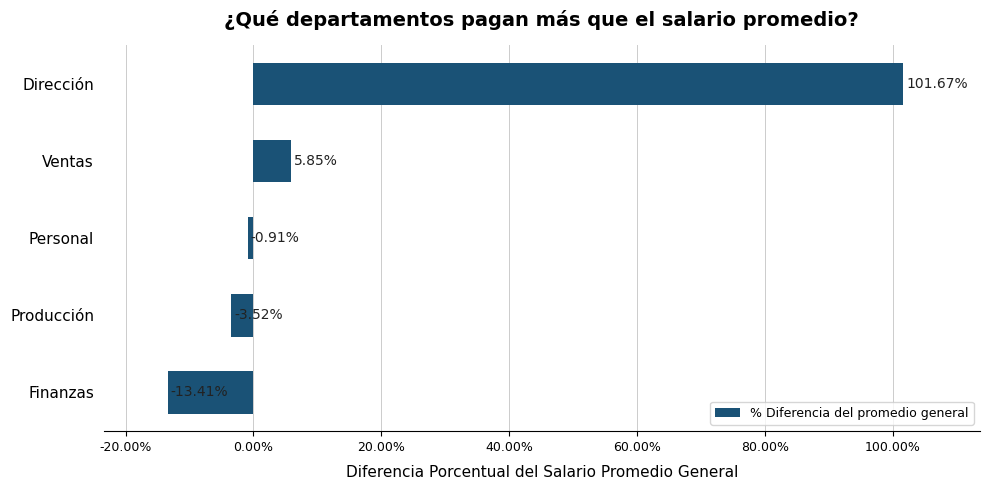

What is the label of the 5th bar from the top?

Finanzas